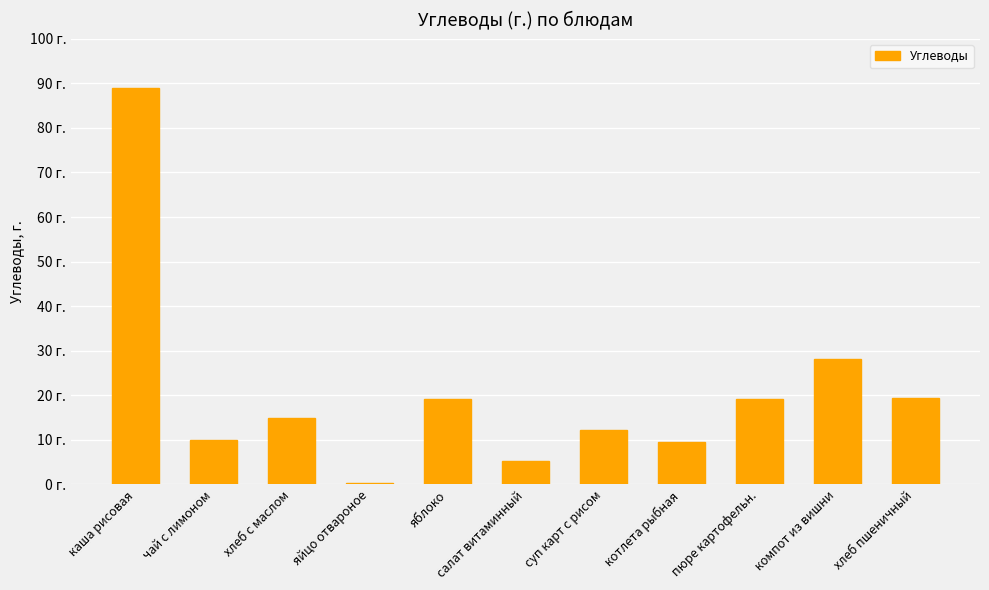

What is the ratio of the value at яблоко to the value at компот из вишни?

0.7